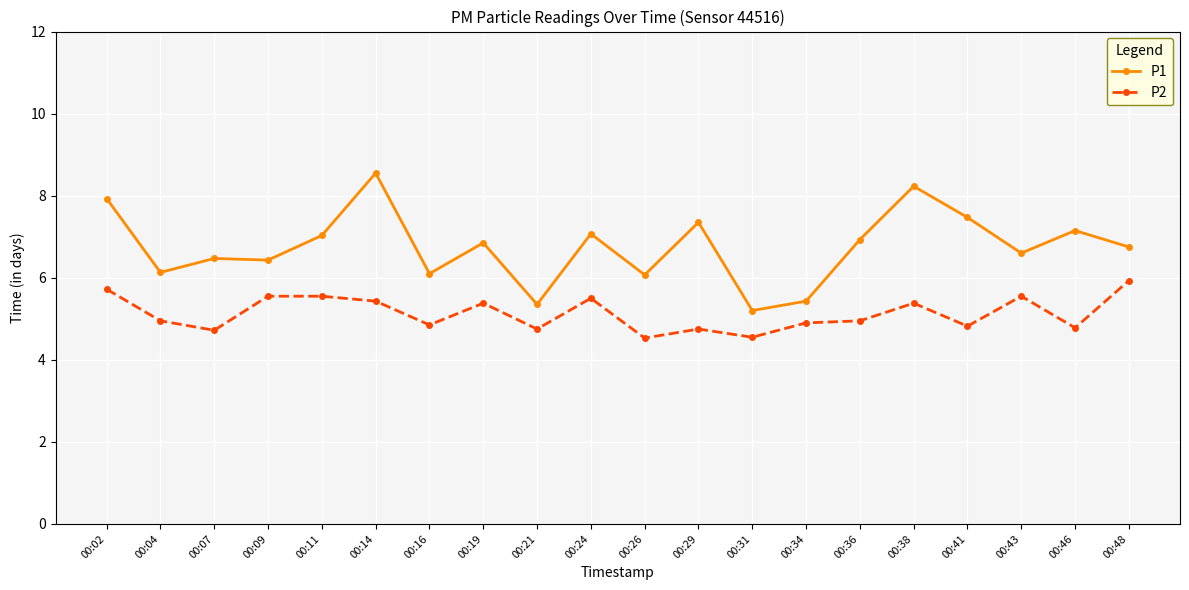

True or false: P2 has more than 2 points higher than both neighbors.

True